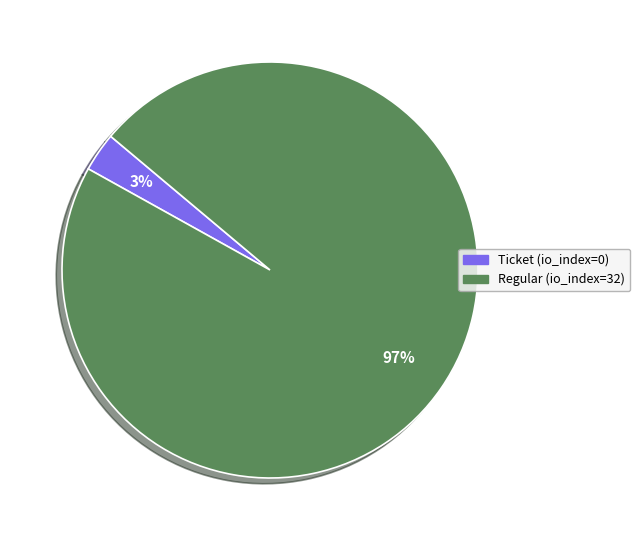

Which slice is the largest?

Regular (io_index=32)